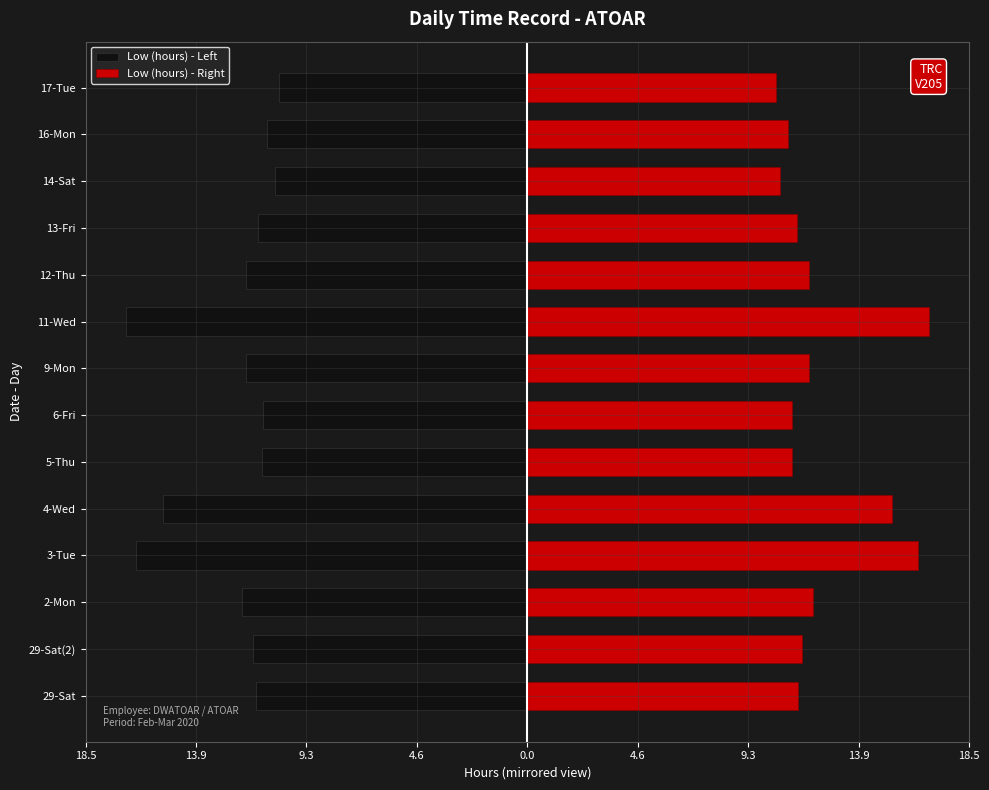

What is the value of the Low (hours) - Left bar at the 7th from the left?

-11.9